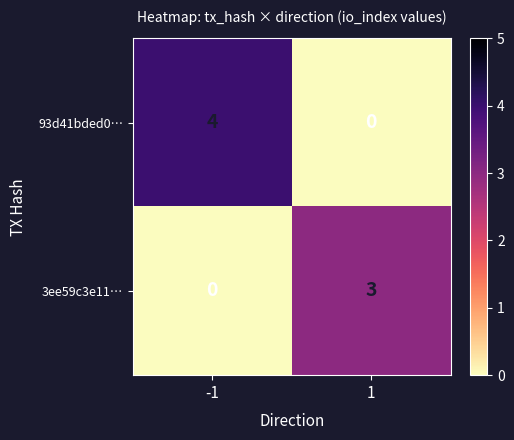

Reading right to left, transcribe all the data shown in this chart.

93d41bded0…: 0	4
3ee59c3e11…: 3	0